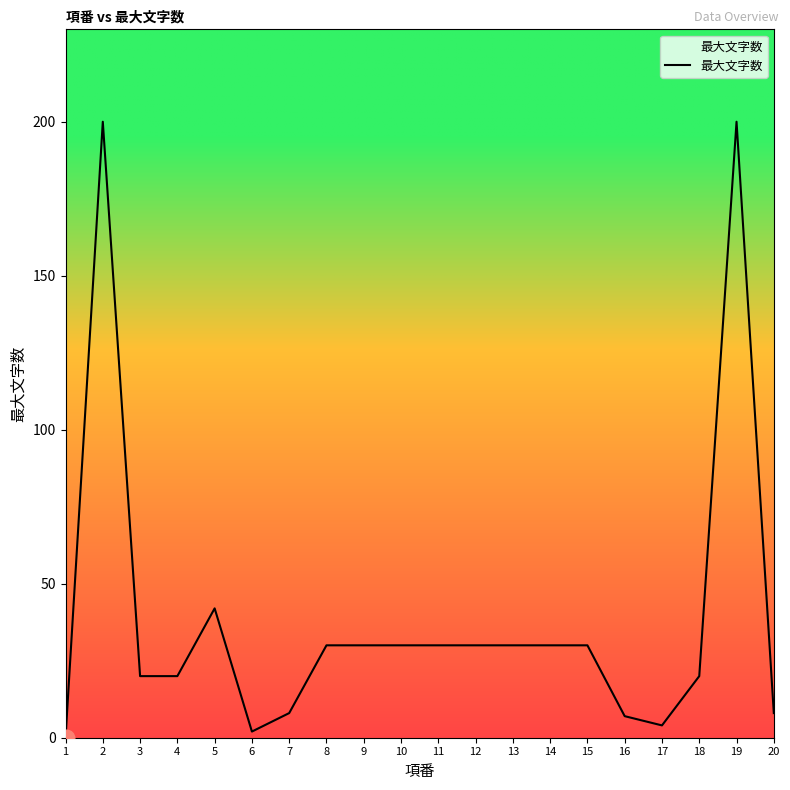

How many positive values are there?

19